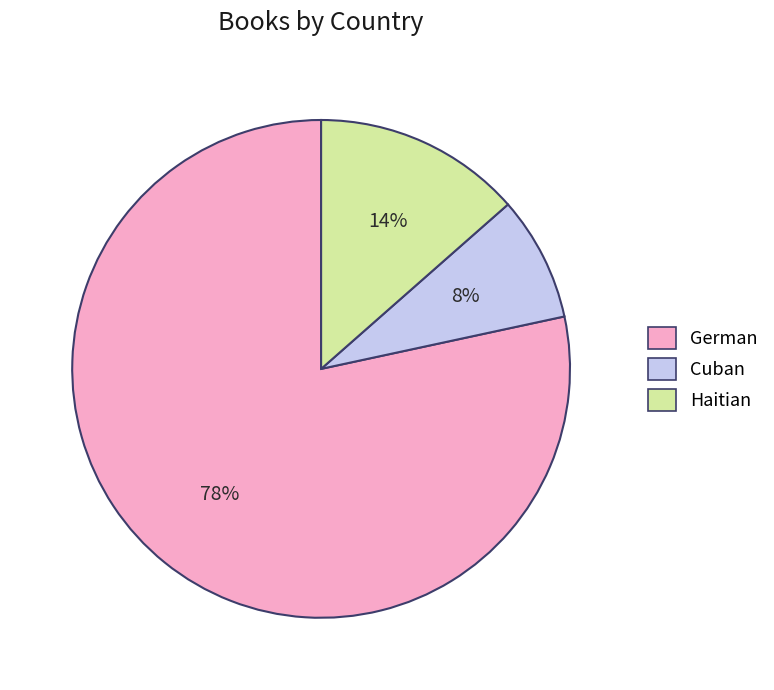

Which has a higher value, German or Haitian?

German